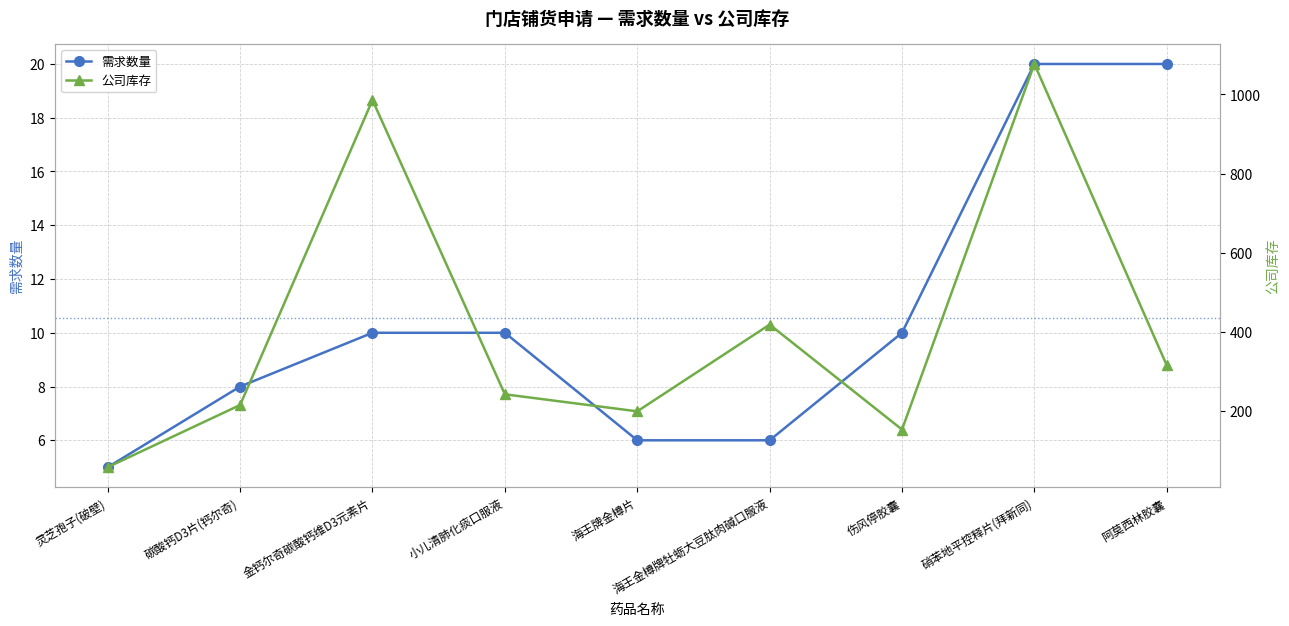

What is the label of the 2nd point from the left?

碳酸钙D3片(钙尔奇)